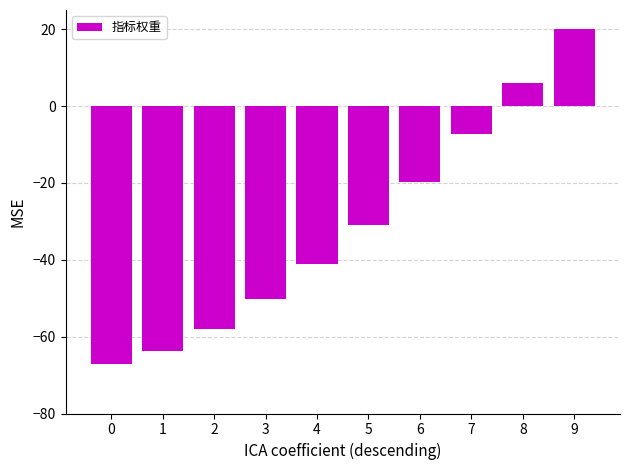

What value does the data have at 1?

-63.8